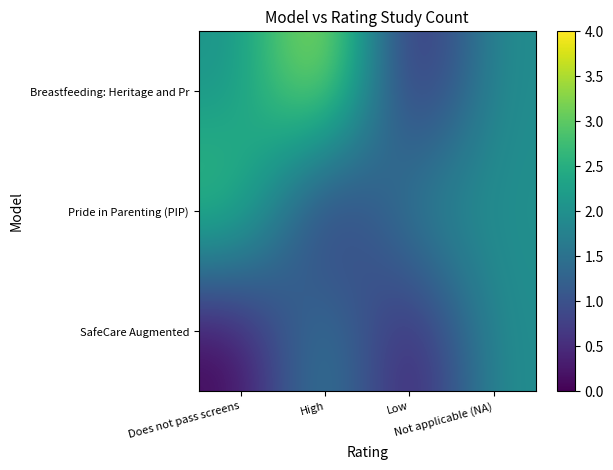

Rank the series at Low from highest to lowest value.

Pride in Parenting (PIP), Breastfeeding: Heritage and Pr, SafeCare Augmented